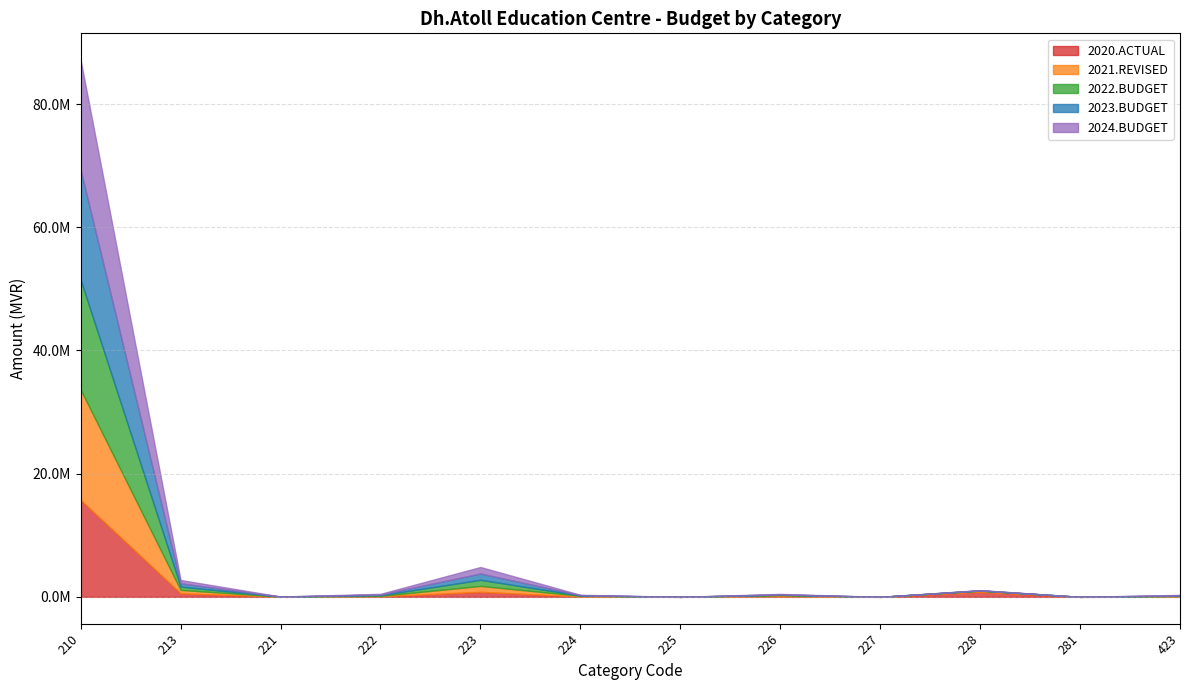

Reading right to left, transcribe all the data shown in this chart.

2020.ACTUAL: 23400	0	815689	0	71136	0	50531	813117	82168	14929	568563	15716606
2021.REVISED: 98500	0	181378	0	202400	0	121100	959033	79680	16500	557105	17921398
2022.BUDGET: 64100	0	30960	0	65690	0	53000	994032	106680	7500	536508	17832307
2023.BUDGET: 66023	0	31889	0	67661	0	54590	1023853	109881	7725	536508	17832307
2024.BUDGET: 68004	0	32845	0	69692	0	56228	1054567	113178	7957	536508	17832307